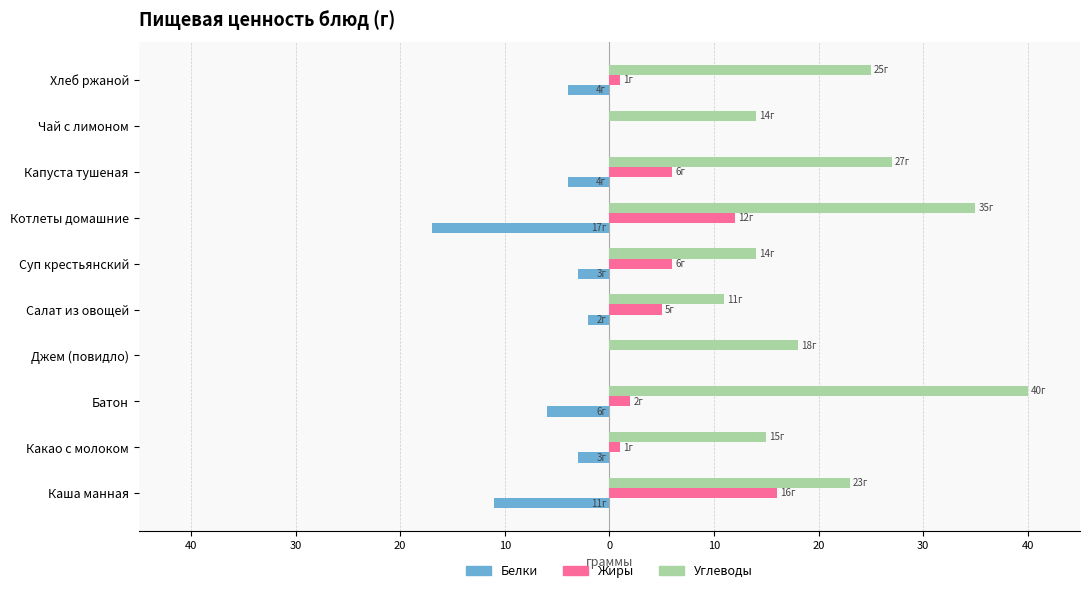

What are all the series names shown in the legend?

Белки, Жиры, Углеводы